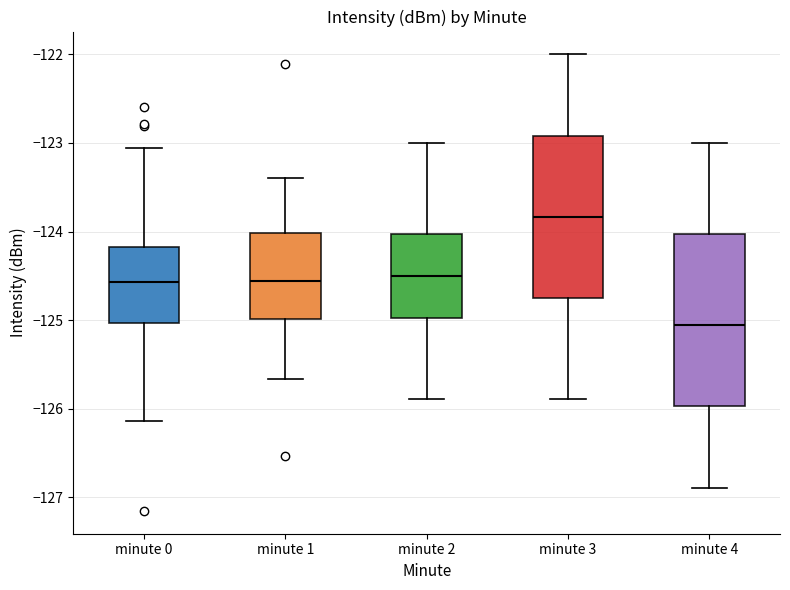

Which box is the tallest, from its lower edge to its upper edge?

minute 4